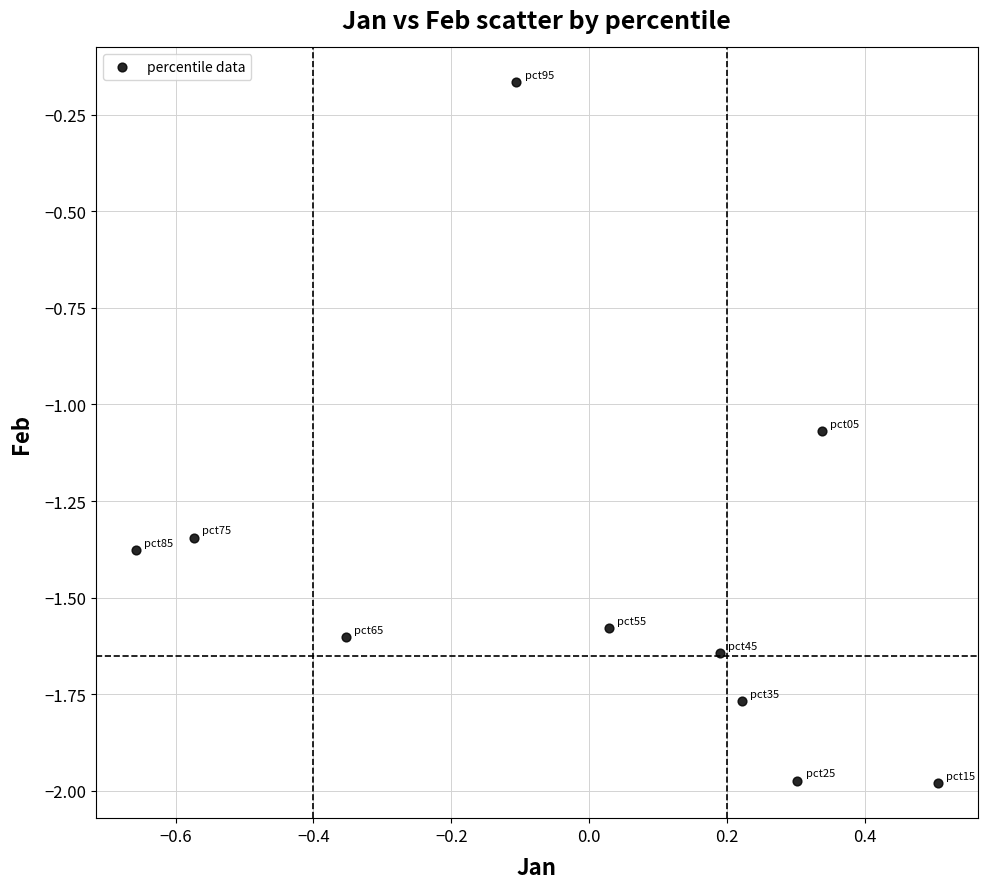

What is the range of X values (max minus min)?

1.2